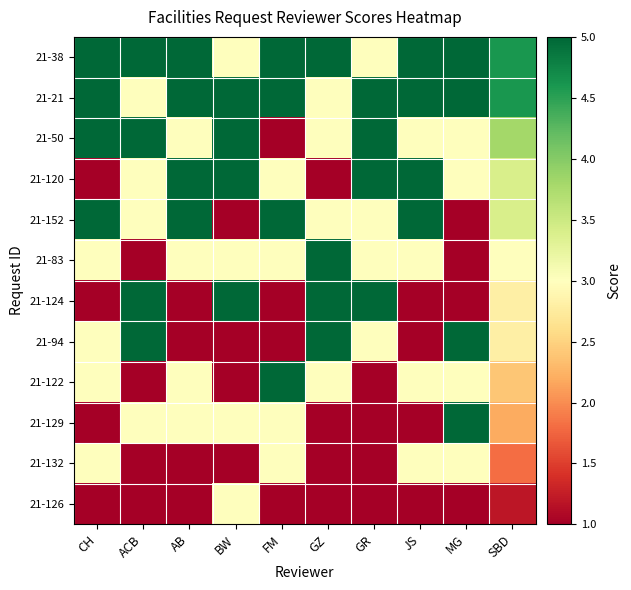

Count the number of data series in this chart.

12